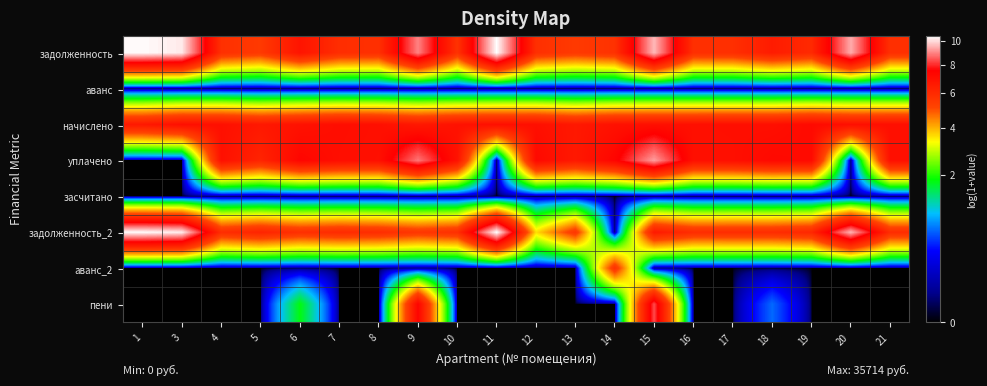

At 10, list the series in order from smallest to largest.

аванс, засчитано, аванс_2, пени, задолженность, задолженность_2, уплачено, начислено